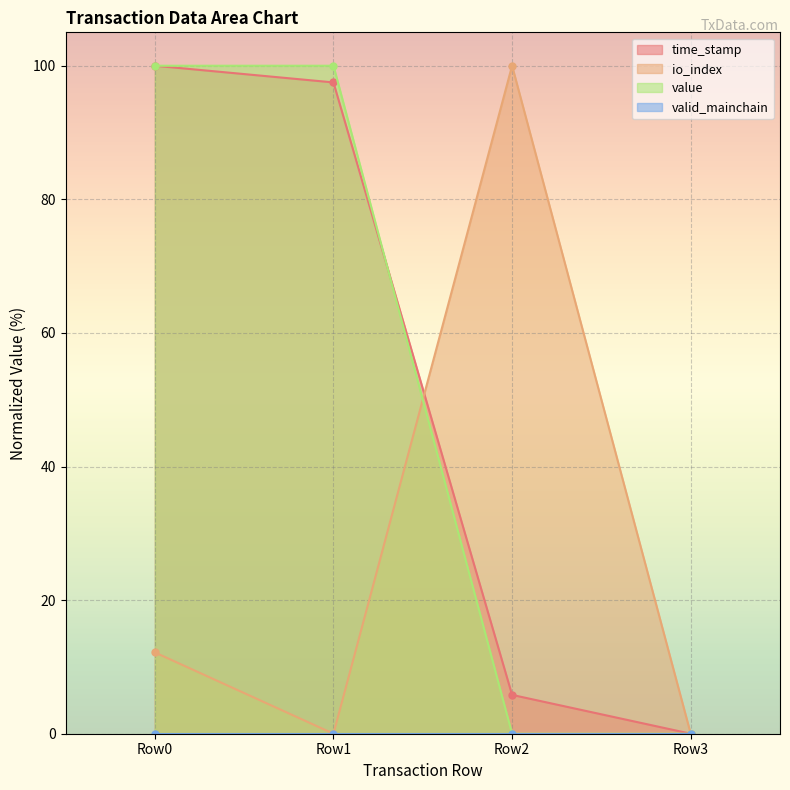

What is the value of the io_index point at the 1st from the left?

12.2